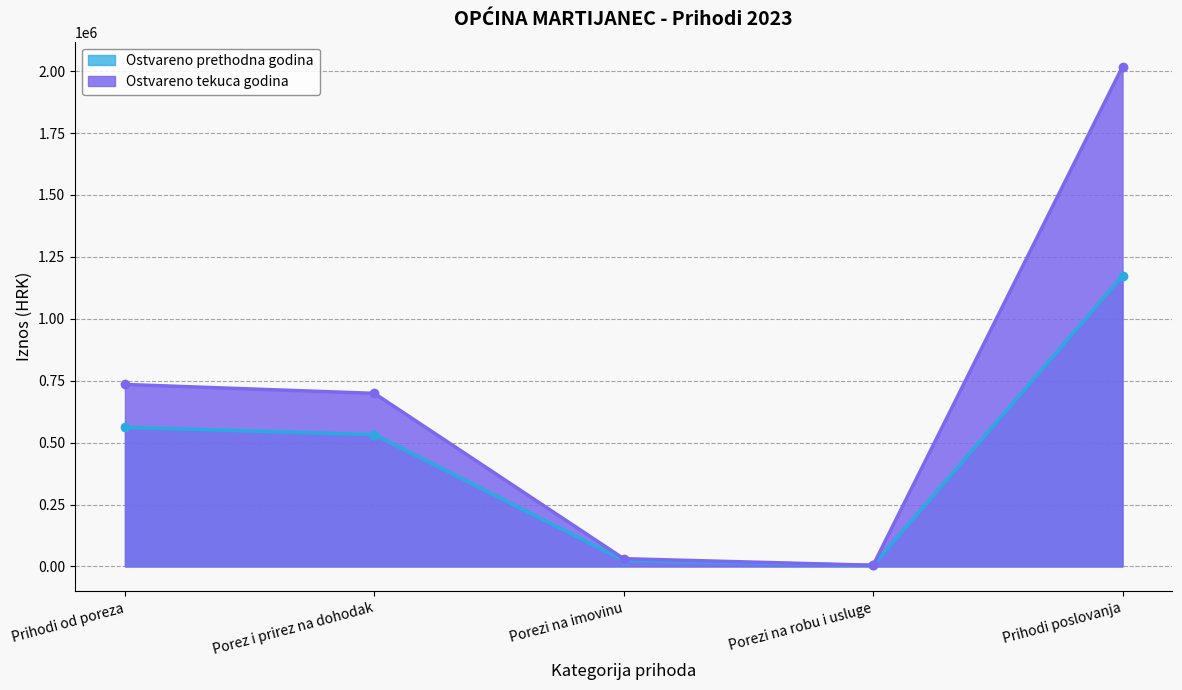

True or false: Ostvareno prethodna godina and Ostvareno tekuca godina intersect in this chart.

False